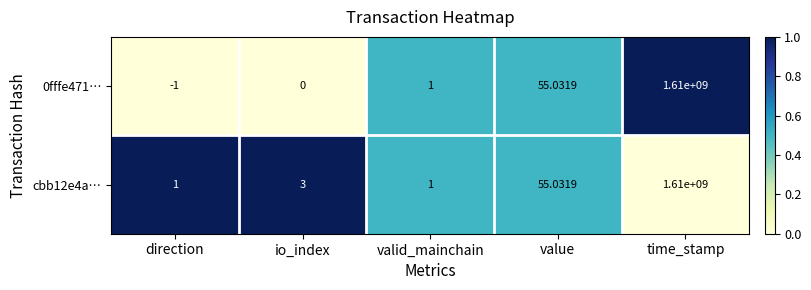

Count the number of categories in the chart.

5